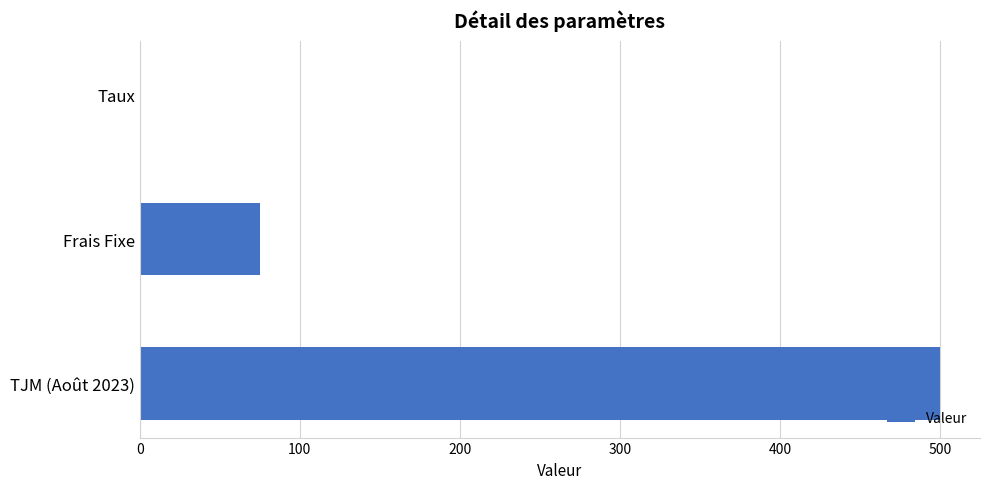

Between TJM (Août 2023) and Frais Fixe, which is larger?

TJM (Août 2023)